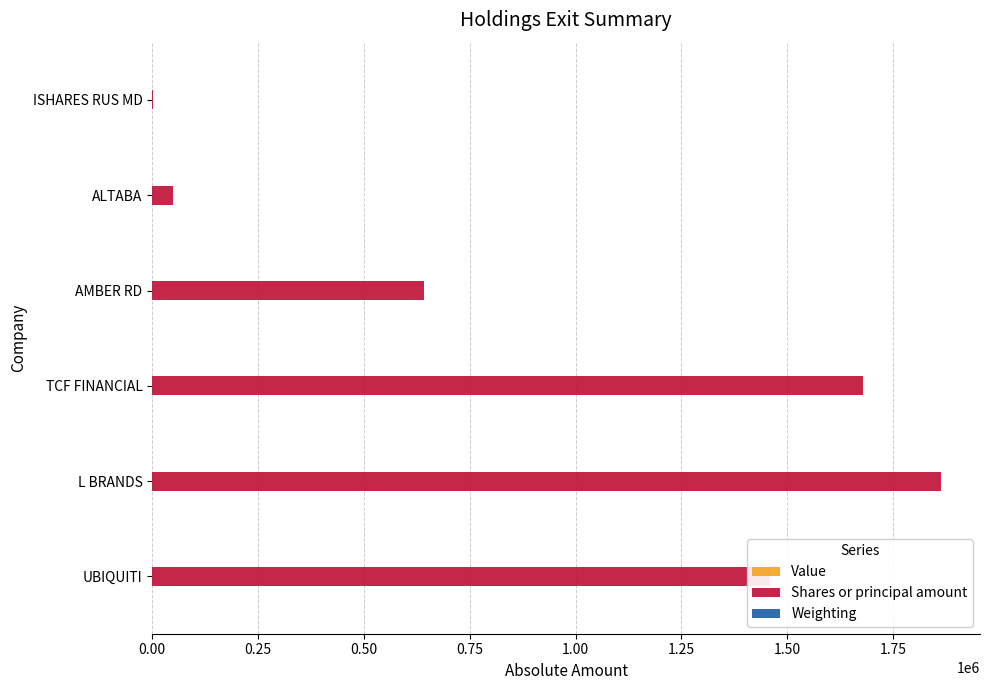

Which category has the highest value in the Shares or principal amount series?

L BRANDS